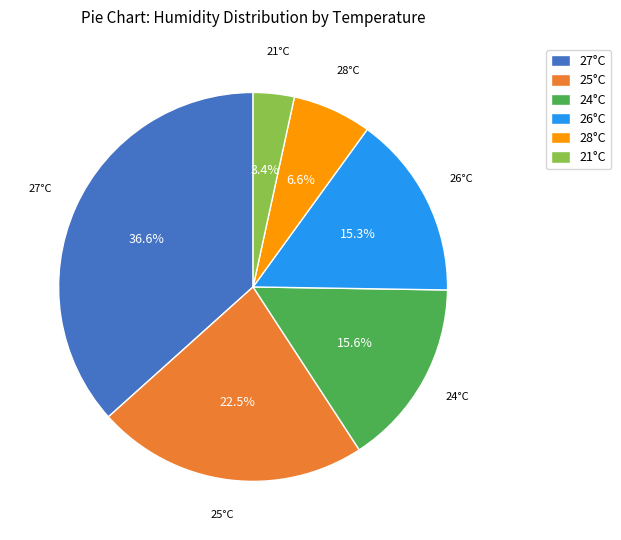

What portion of the pie excludes 28°C?

93.4%